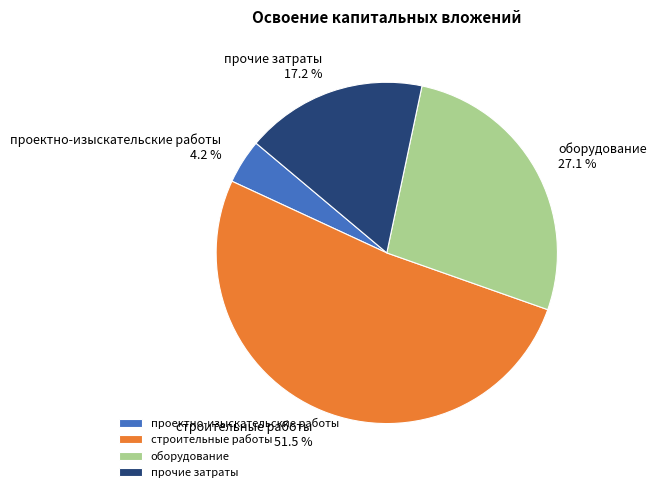

What is the majority slice?

строительные работы